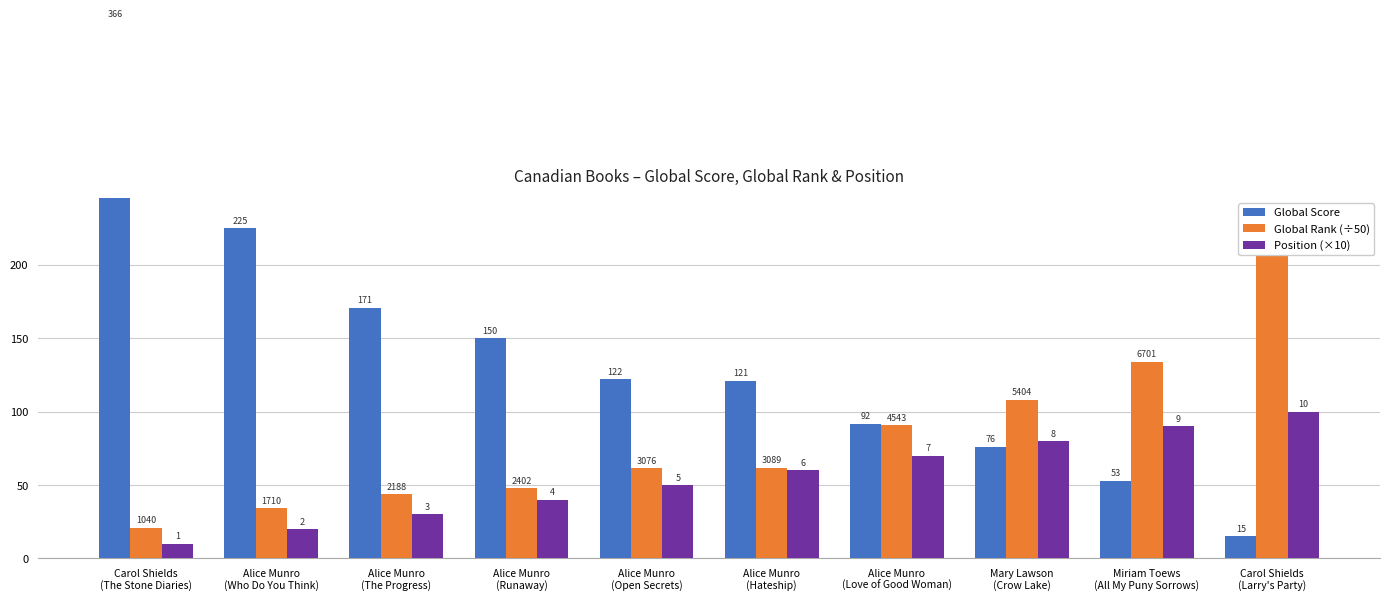

What is the value of the Global Score bar at the 7th from the left?

92.0